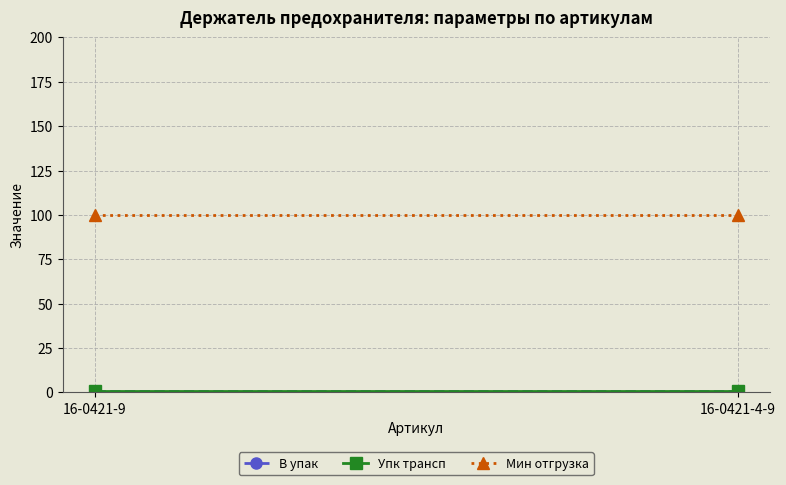

What is the value of the Упк трансп point at the 1st from the left?

1